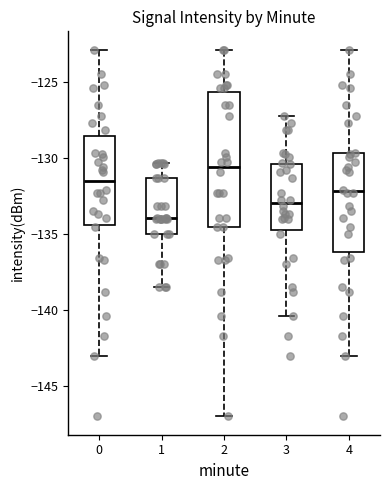

Reading left to right, read every box against the y-axis: the position of its median line, the range the box covers, and the ends of its whiskers. The values are not printed on the chart, so give them approximately, as read against the axis.

0: median -131.5, box -134.5 to -128.5, whiskers -143.0 to -123.0
1: median -134.0, box -135.0 to -131.5, whiskers -138.5 to -130.5
2: median -130.5, box -134.5 to -125.5, whiskers -147.0 to -123.0
3: median -133.0, box -134.5 to -130.5, whiskers -140.5 to -127.5
4: median -132.0, box -136.0 to -129.5, whiskers -143.0 to -123.0